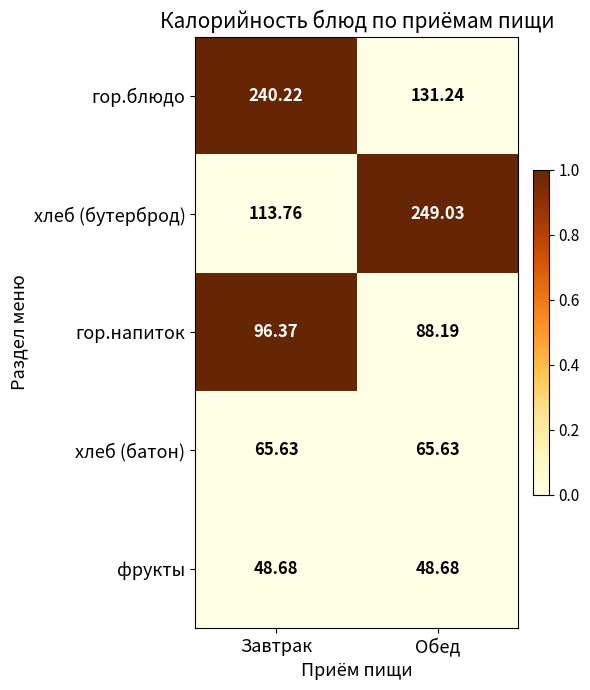

List the series in order of their peak value, lowest first.

фрукты, хлеб (батон), гор.напиток, гор.блюдо, хлеб (бутерброд)